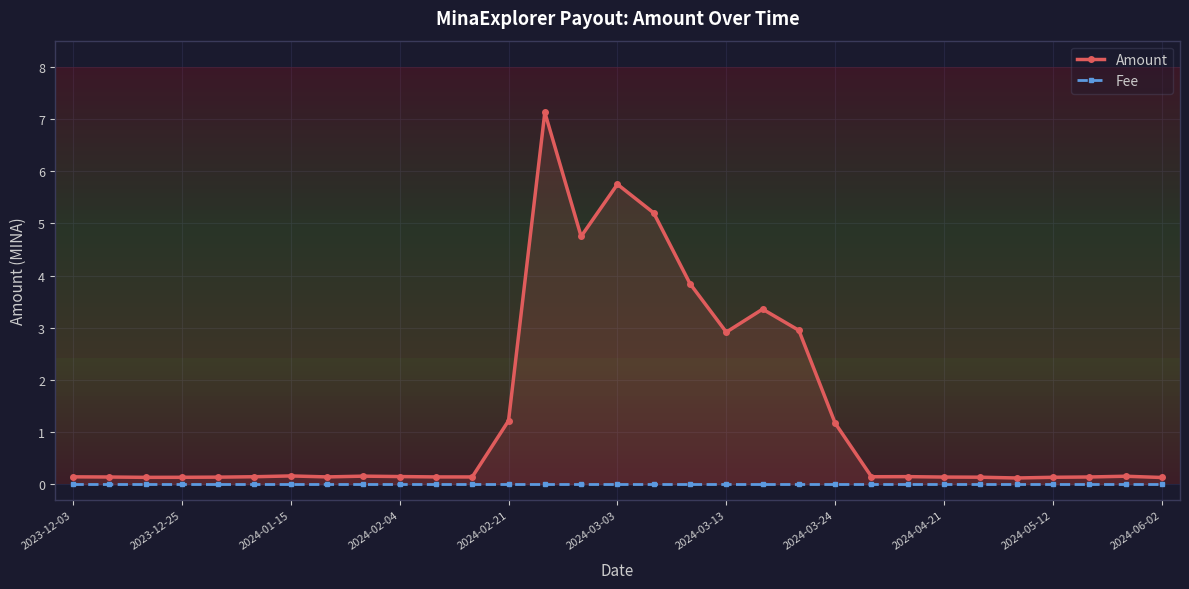

True or false: Fee and Amount intersect in this chart.

False